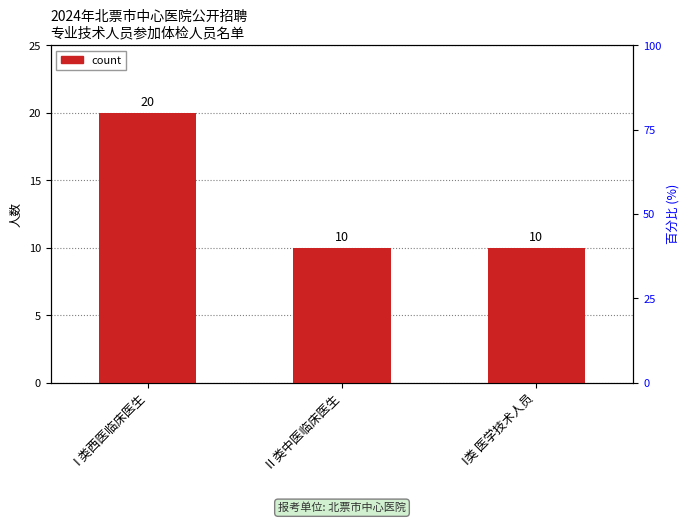

Between II 类中医临床医生 and I类 医学技术人员, which is larger?

II 类中医临床医生